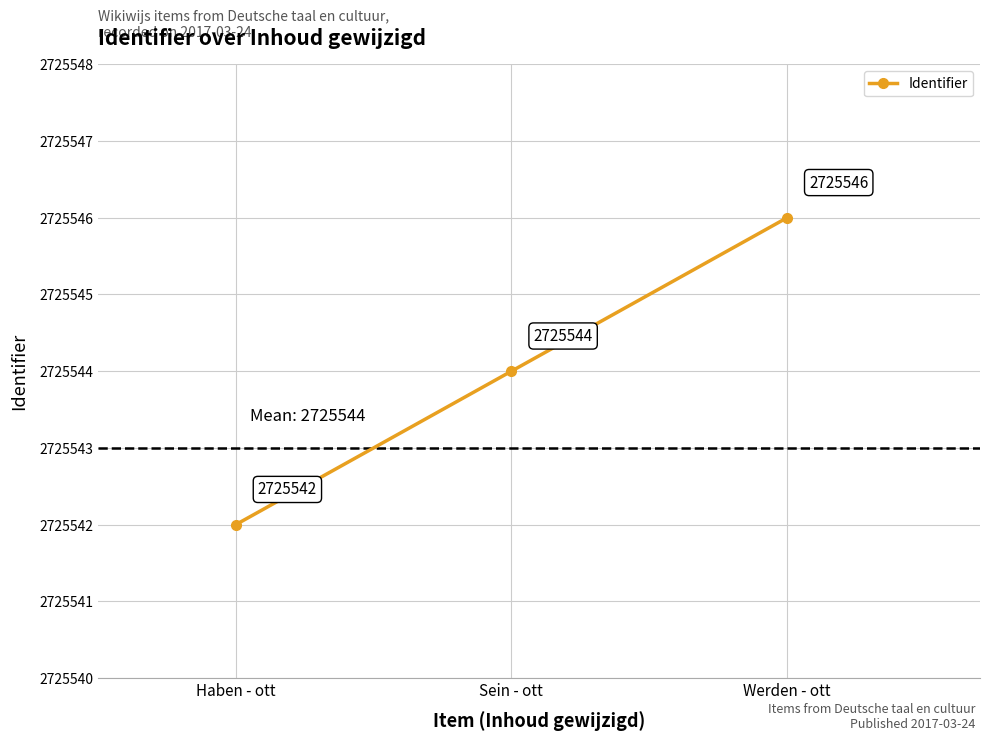

What is the label of the 3rd point from the left?

Werden - ott